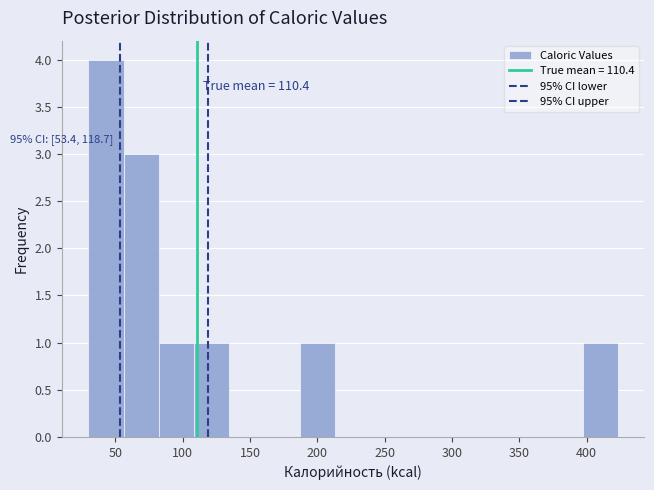

Over which range of the x-axis is the bar tallest?

30 to 55